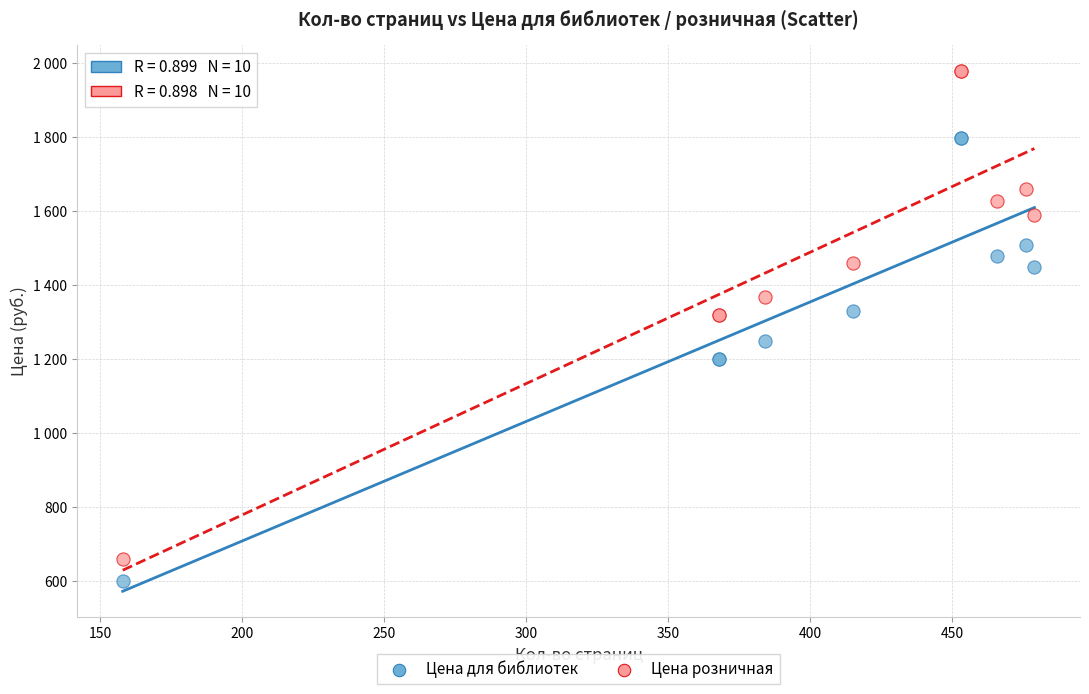

Which series reaches the minimum Y coordinate?

Цена для библиотек